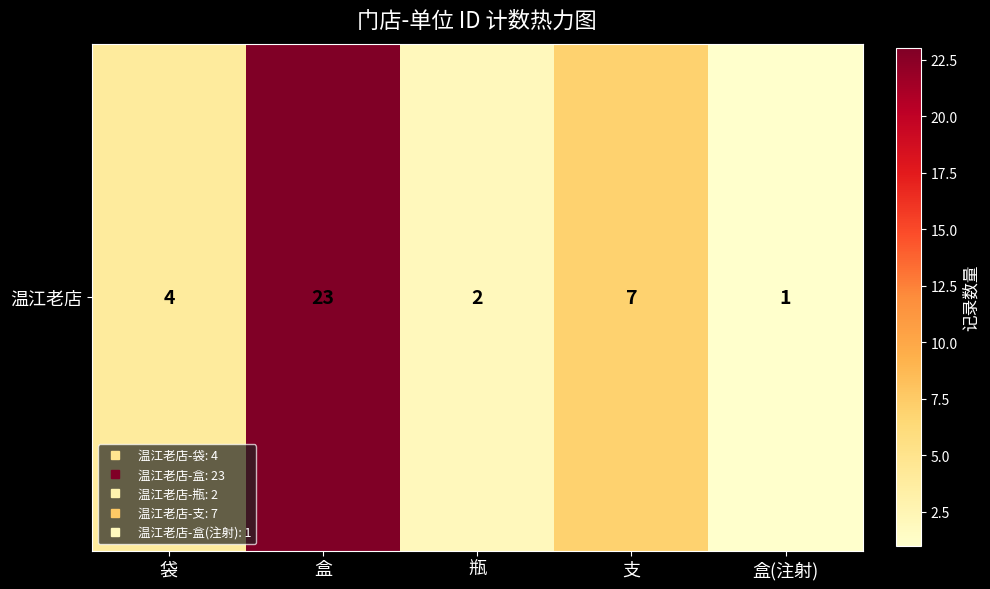

What is the maximum value shown in the chart?

23